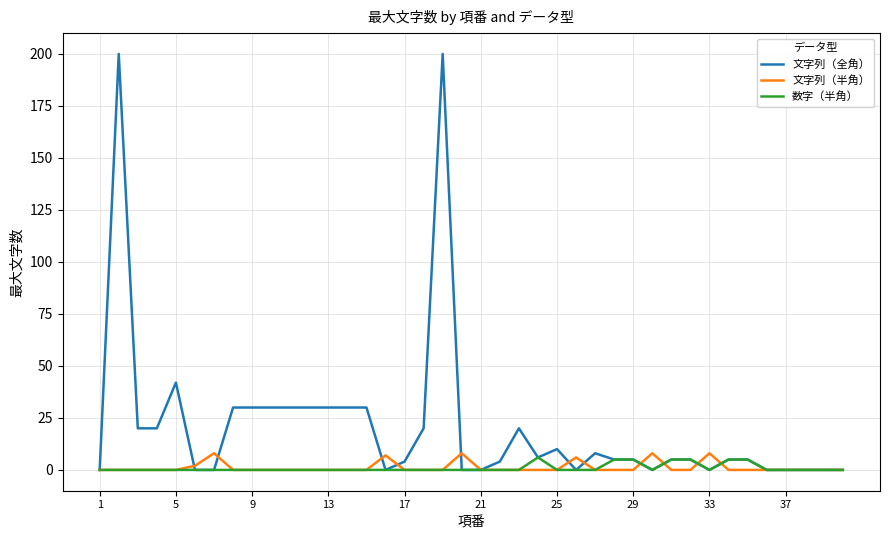

Which series has the largest total across all categories?

文字列（全角）